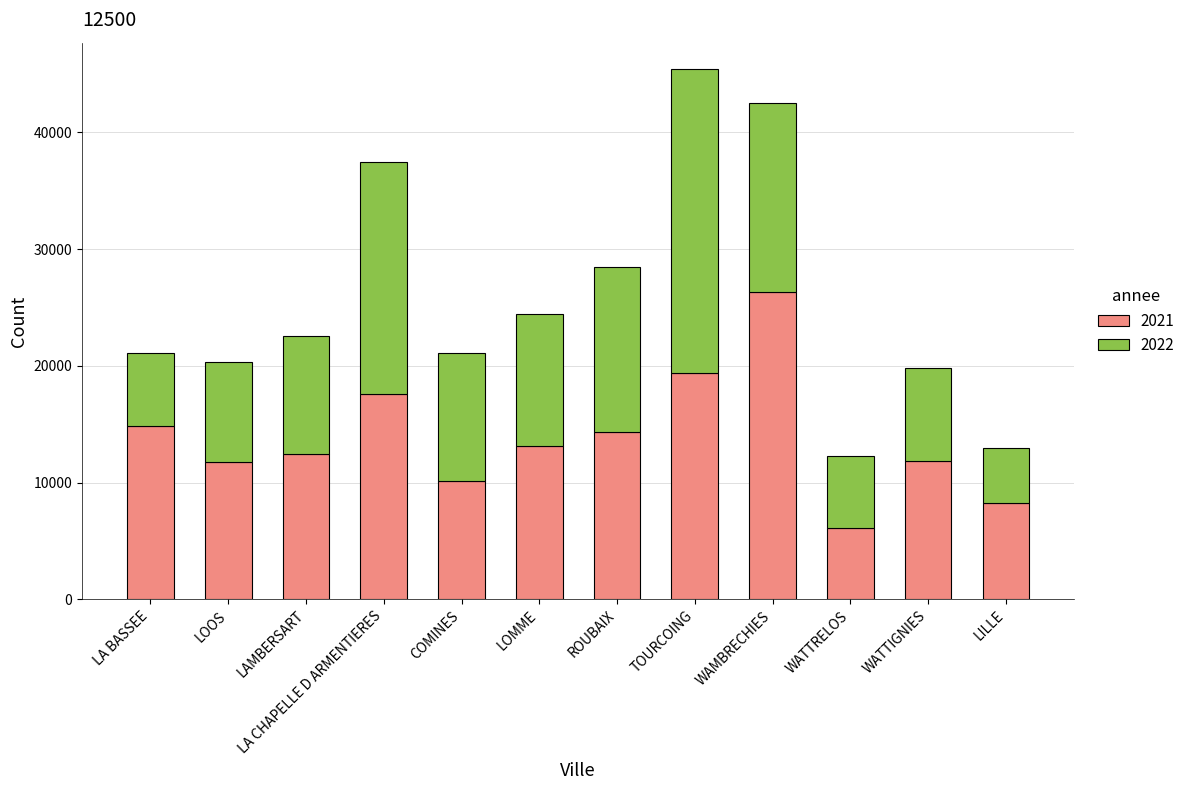

What is the difference between the second highest and second lowest values in the 2021 series?

11182